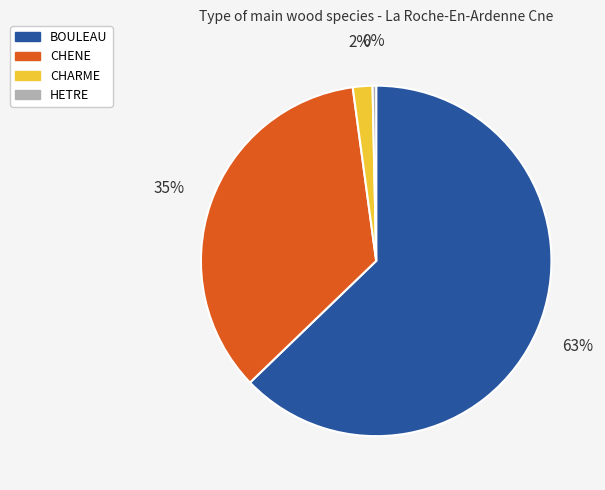

Which has a higher value, CHARME or HETRE?

CHARME